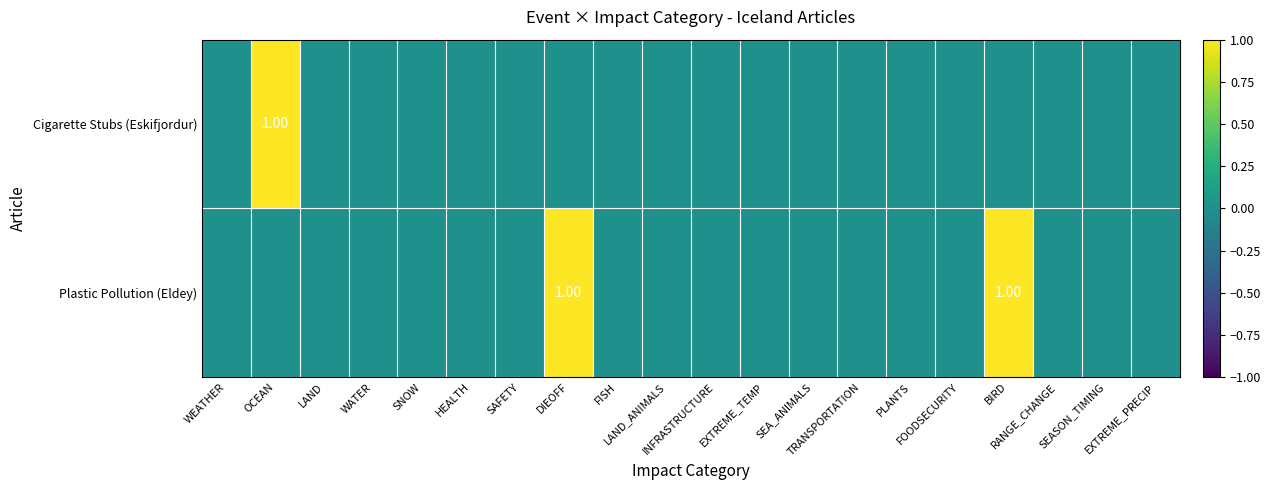

The value of Cigarette Stubs (Eskifjordur) at TRANSPORTATION is 1. True or false?

False